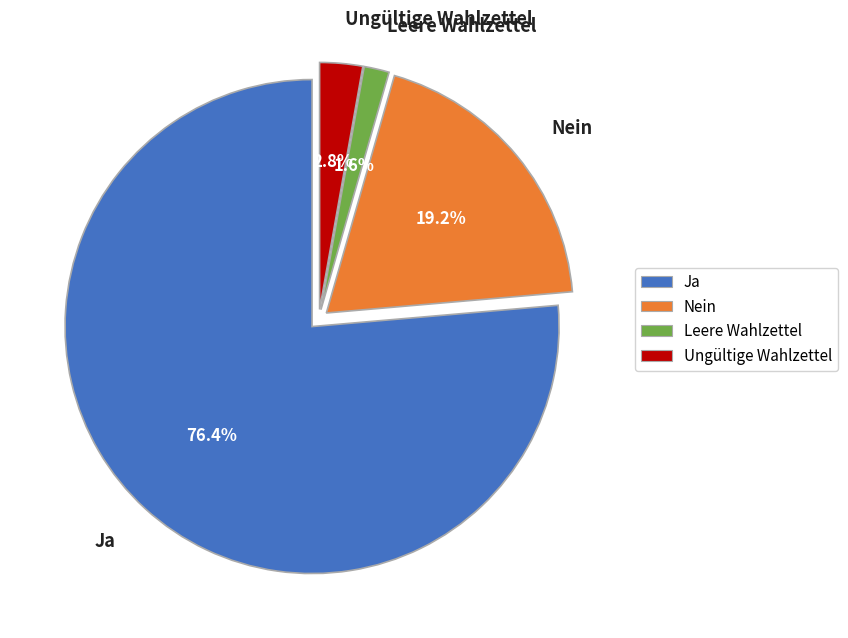

The Leere Wahlzettel slice represents 15% of the pie. True or false?

False